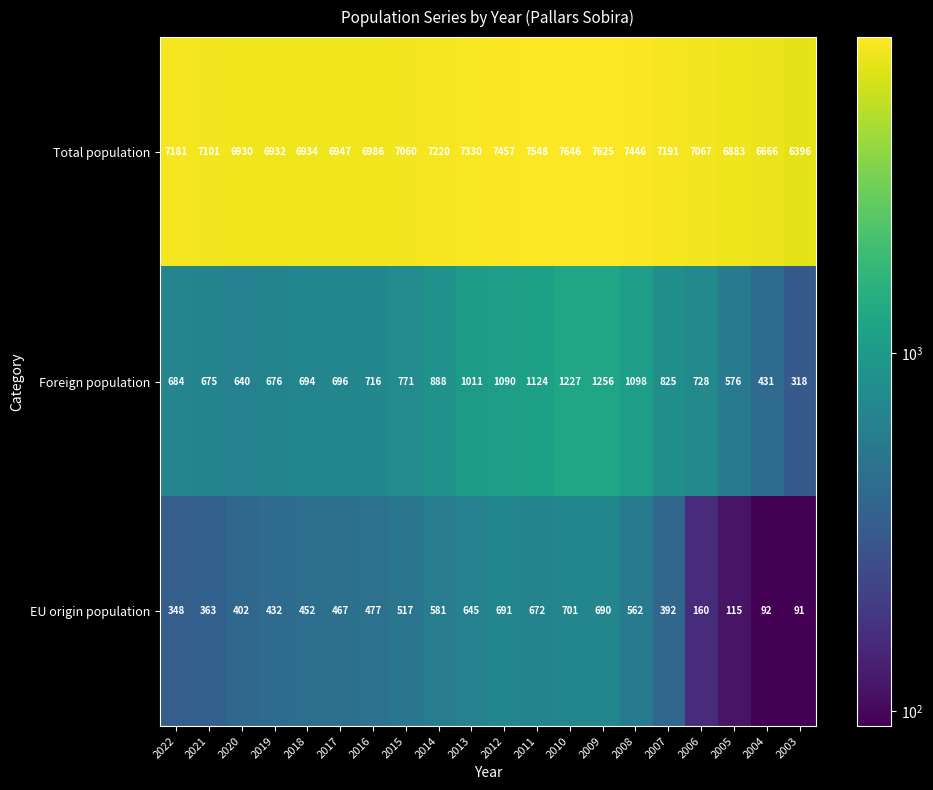

What is the maximum value shown in the chart?

7646